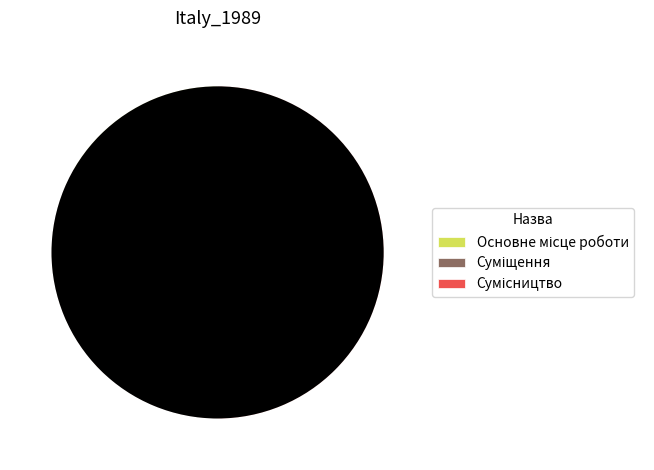

Is there a majority slice in this chart?

No